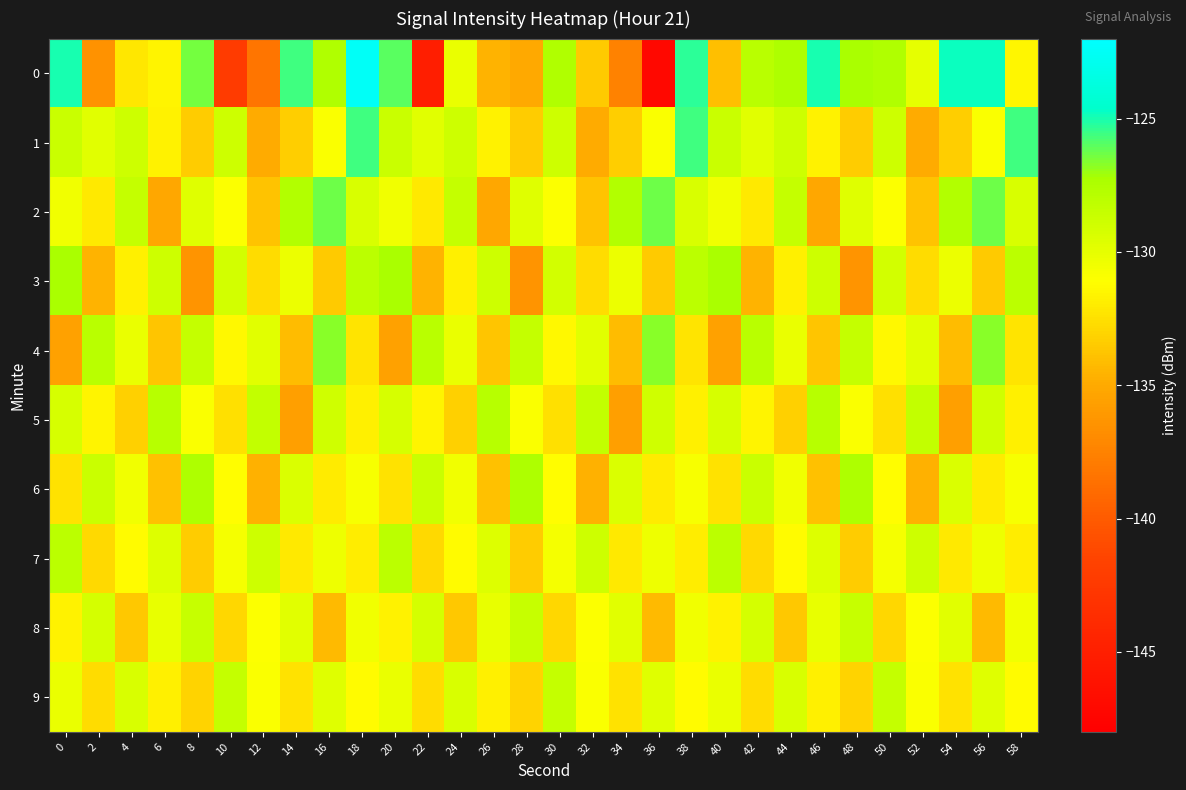

Rank the series by their maximum value, from highest to lowest.

0, 1, 2, 4, 3, 6, 5, 7, 9, 8